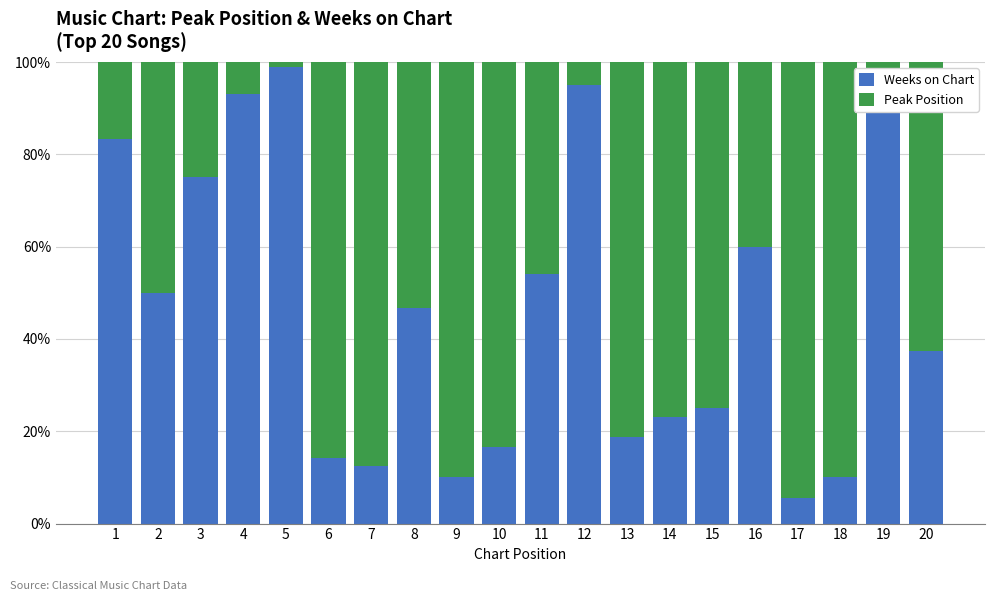

What are all the series names shown in the legend?

Weeks on Chart, Peak Position